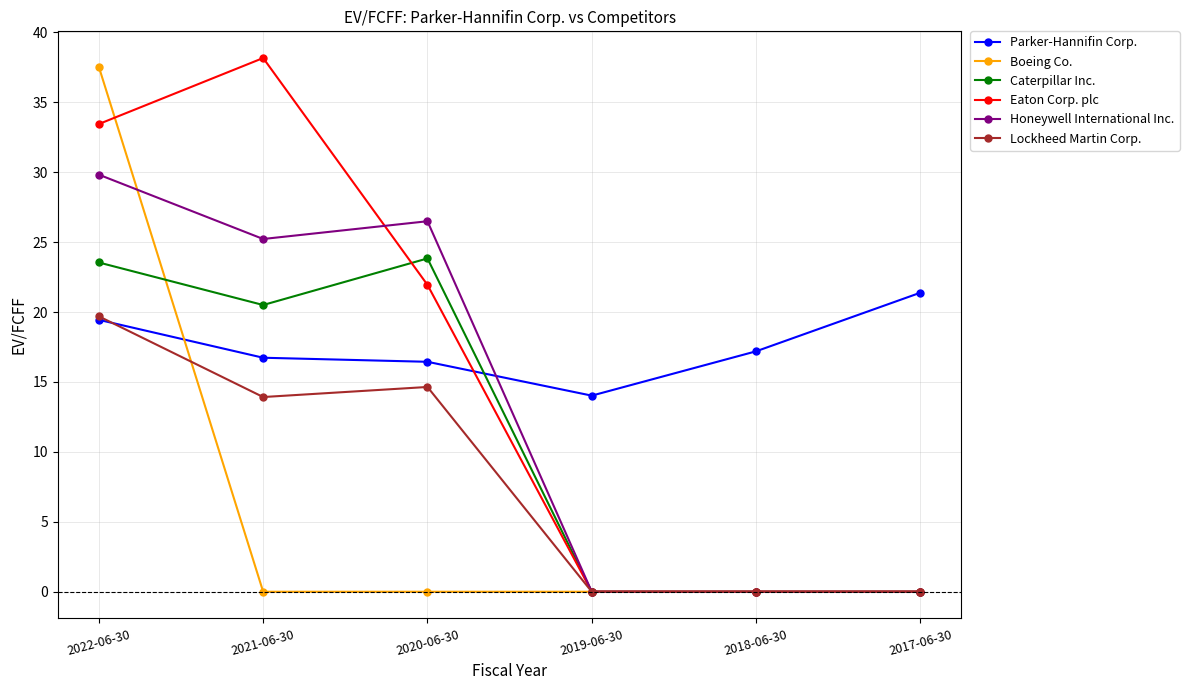

What position from the right is 2022-06-30?

6